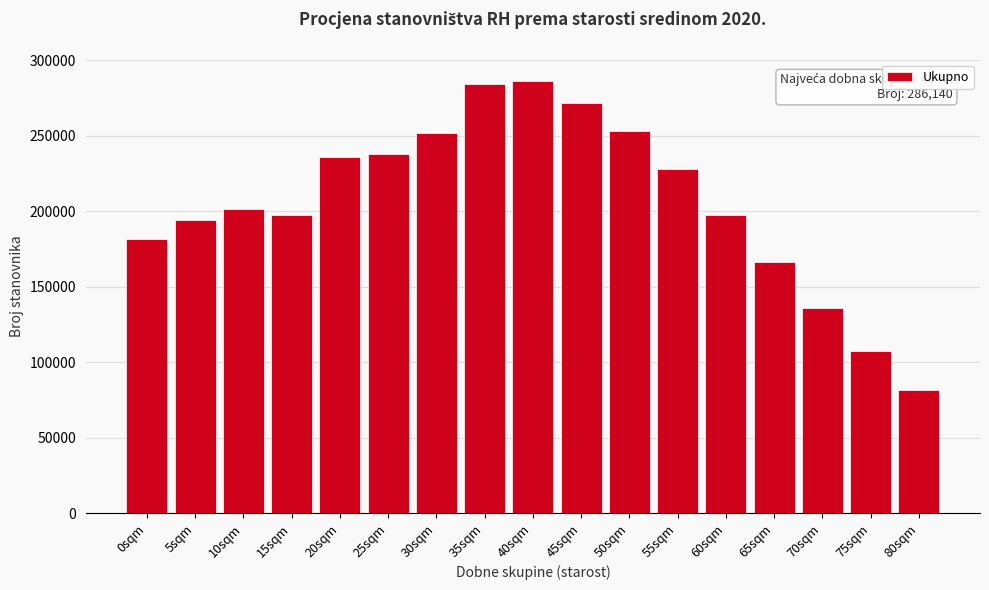

What is the approximate value at 40sqm?

286140